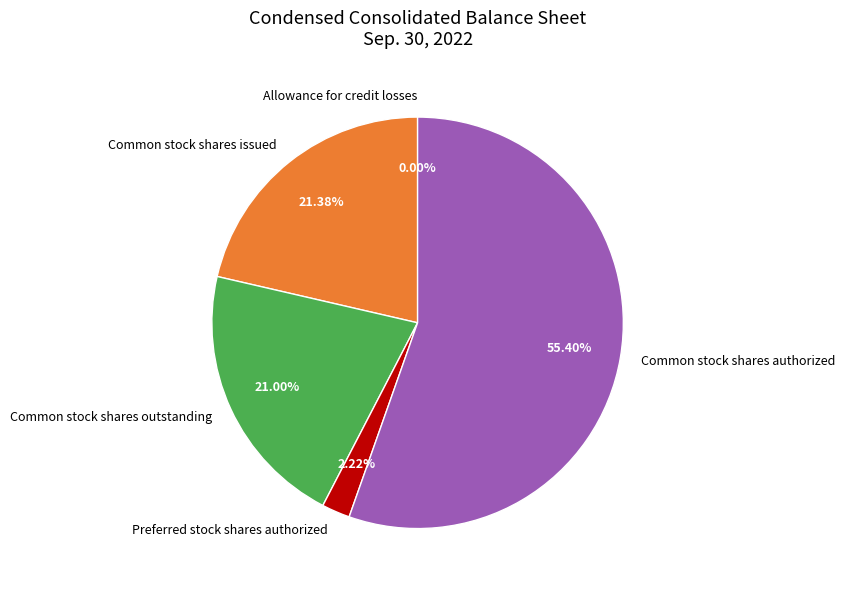

What is the largest slice in the pie chart?

Common stock shares authorized